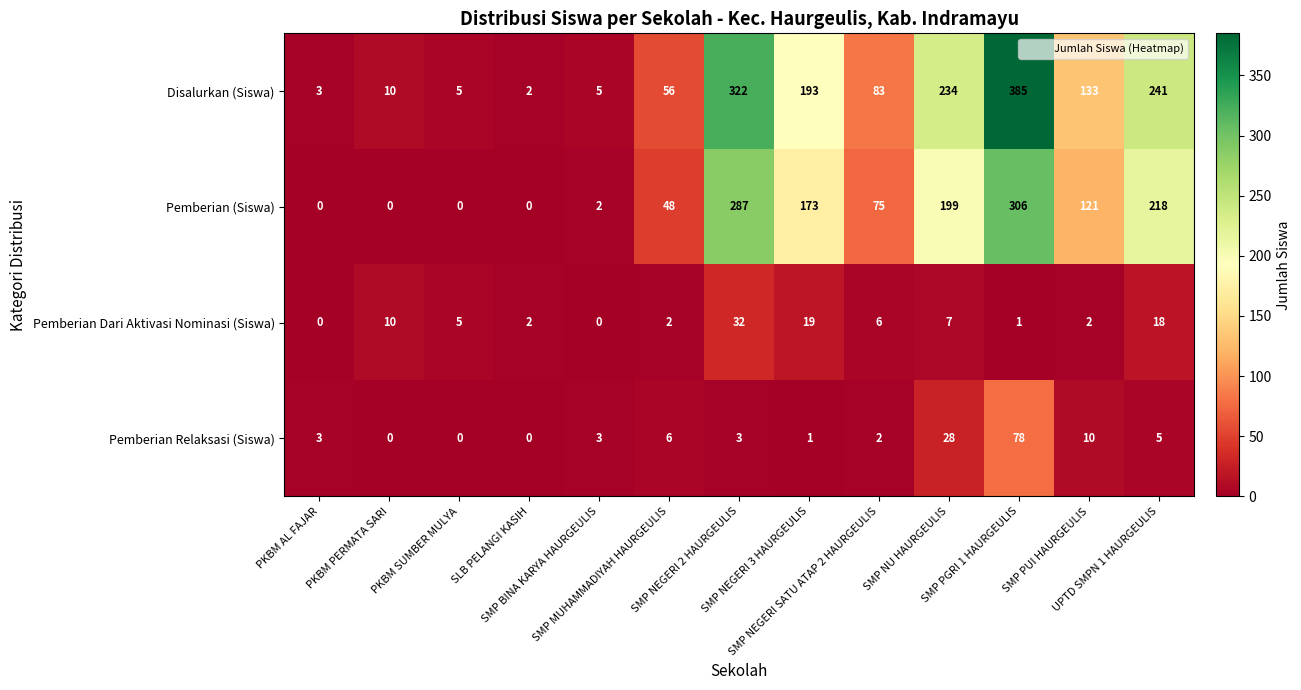

What is the maximum value for Pemberian Relaksasi (Siswa)?

78